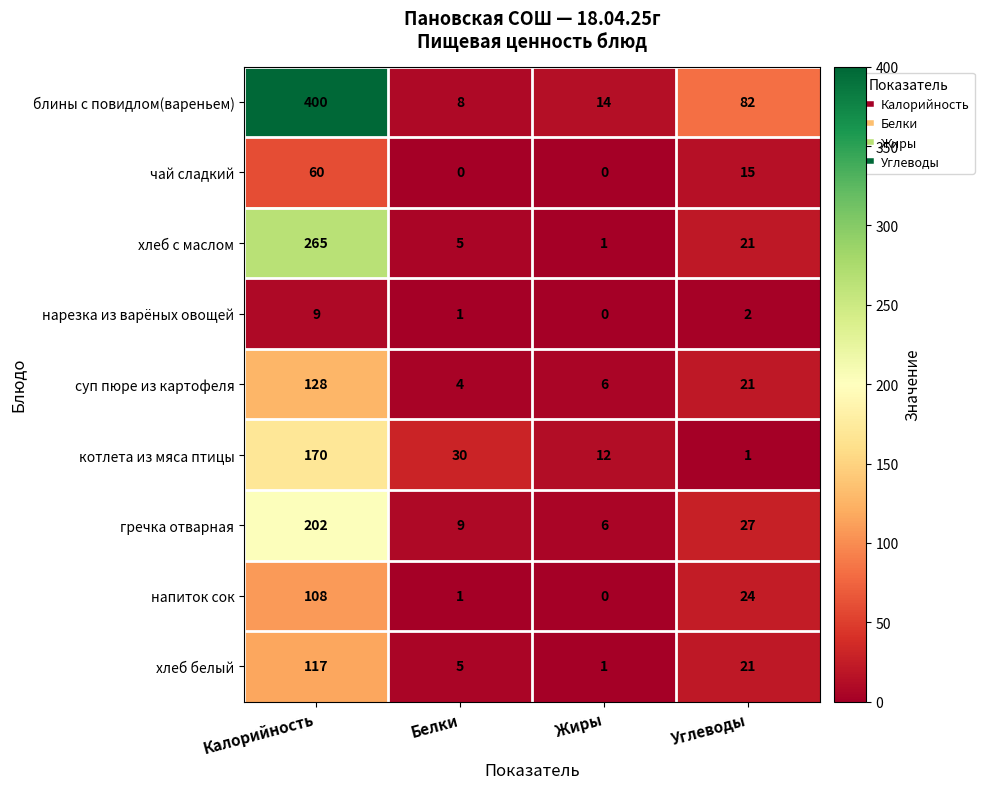

Where does the котлета из мяса птицы series first go above 30?

Калорийность